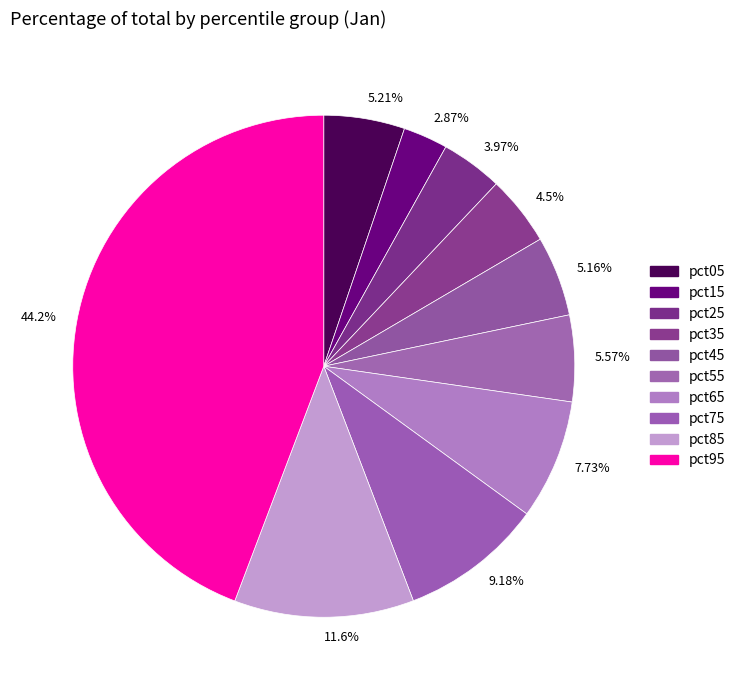

To the nearest percent, what is the average slice percentage?

10%